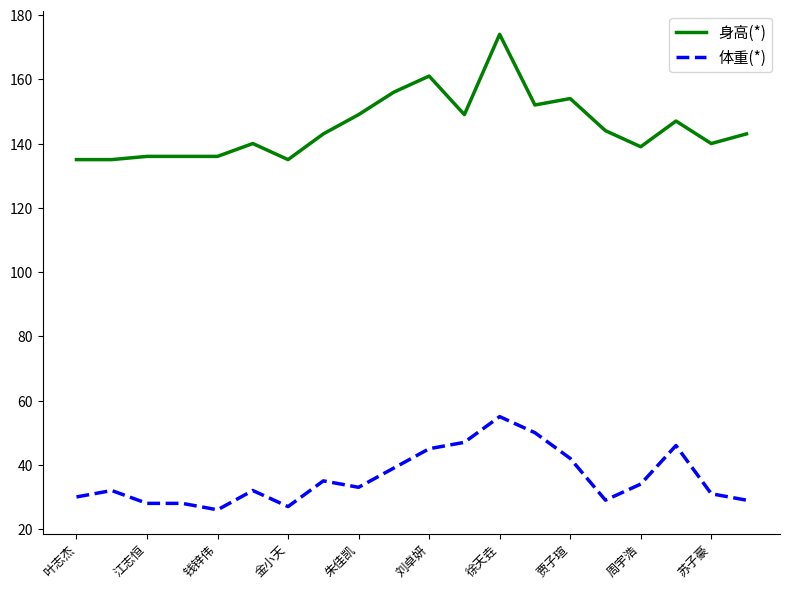

List the series in order of their peak value, lowest first.

体重(*), 身高(*)